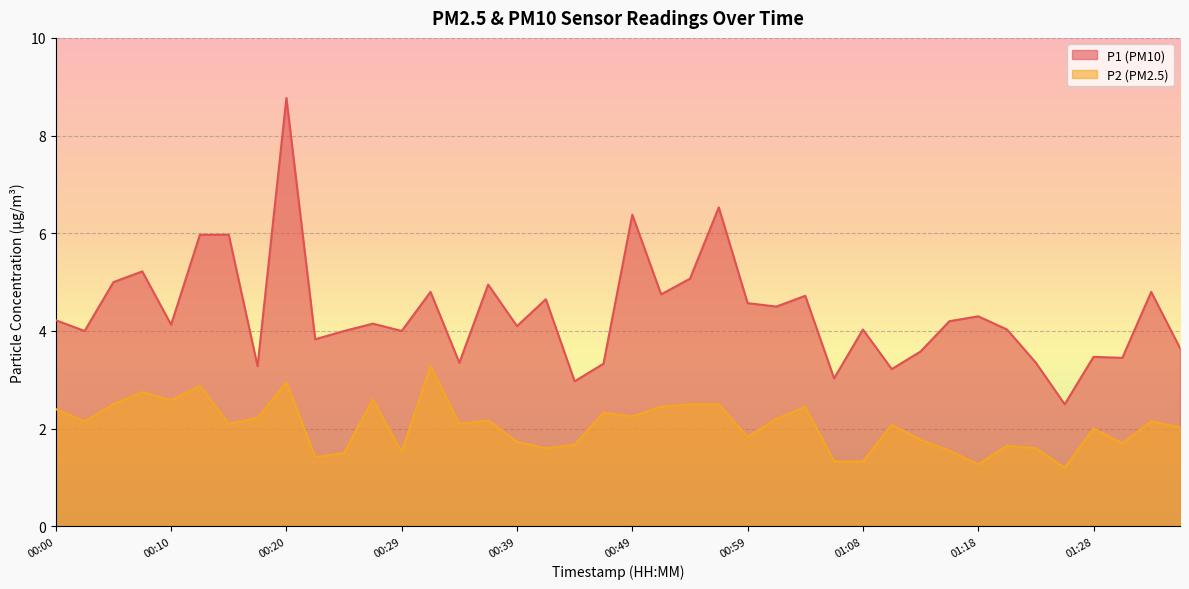

At which category does P2 reach its first local valley?

00:03